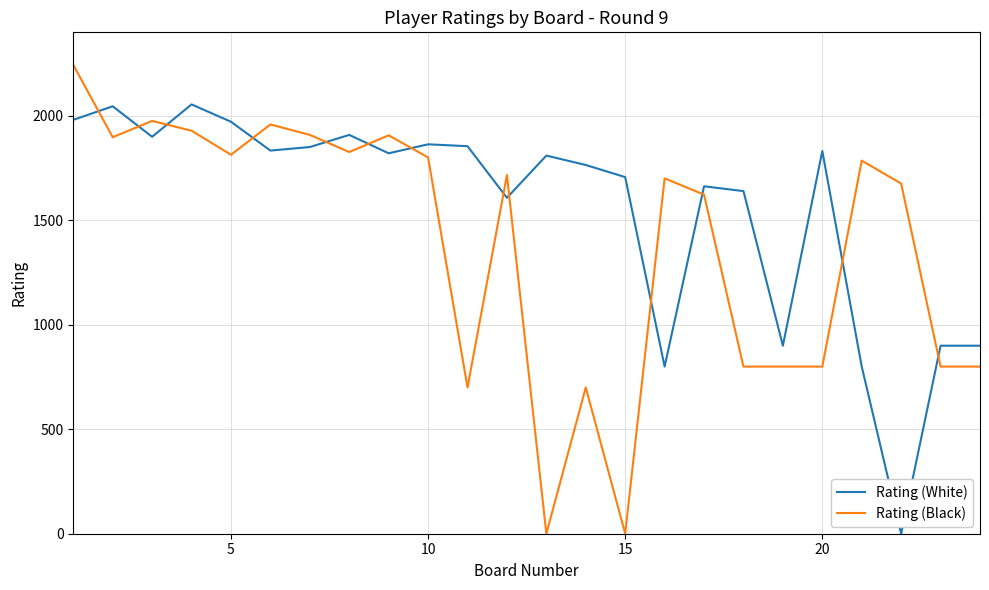

Which series has the widest spread of values?

Rating (Black)